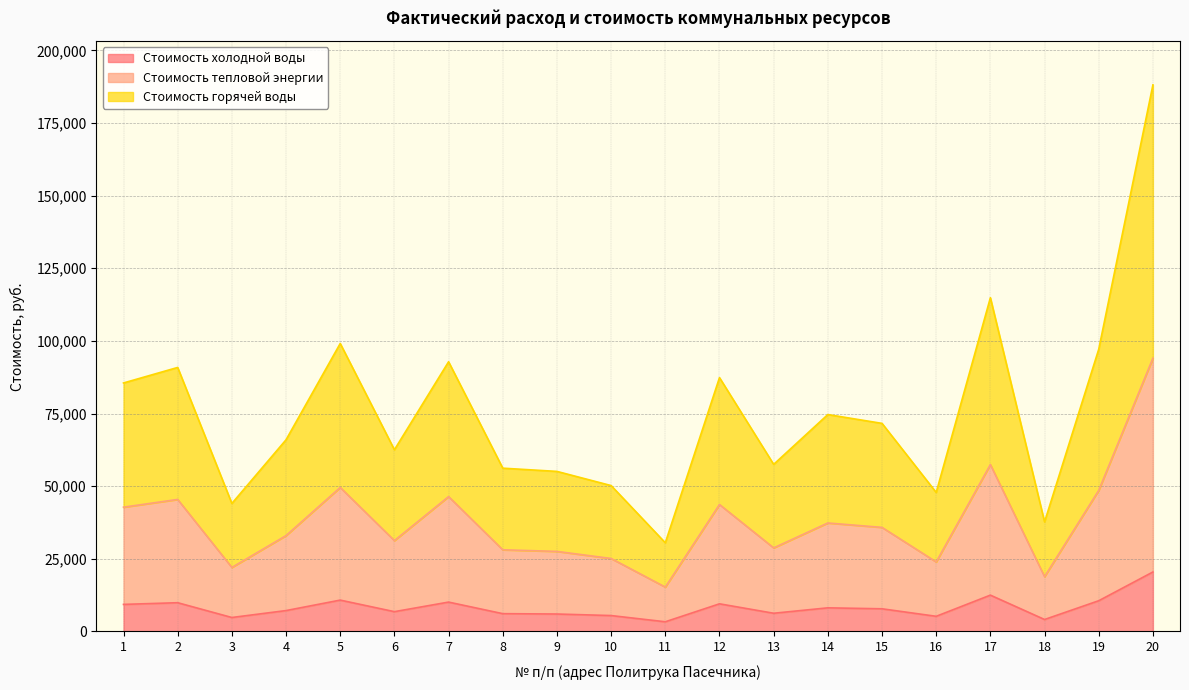

At which category does Стоимость тепловой энергии reach its first local valley?

3